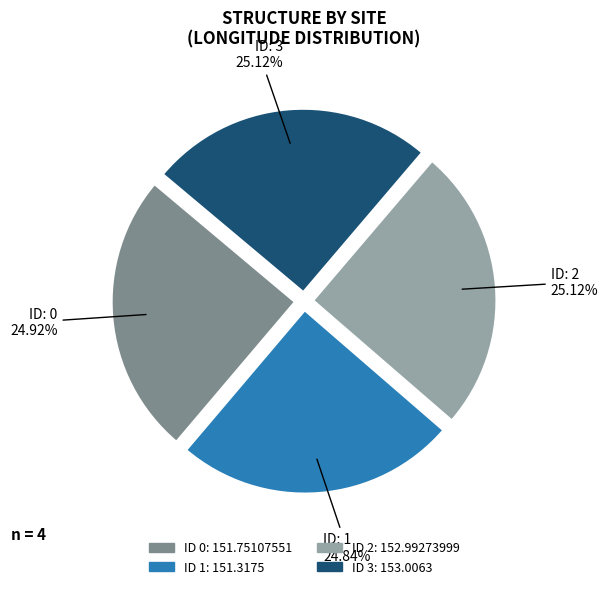

Is there a majority slice in this chart?

No